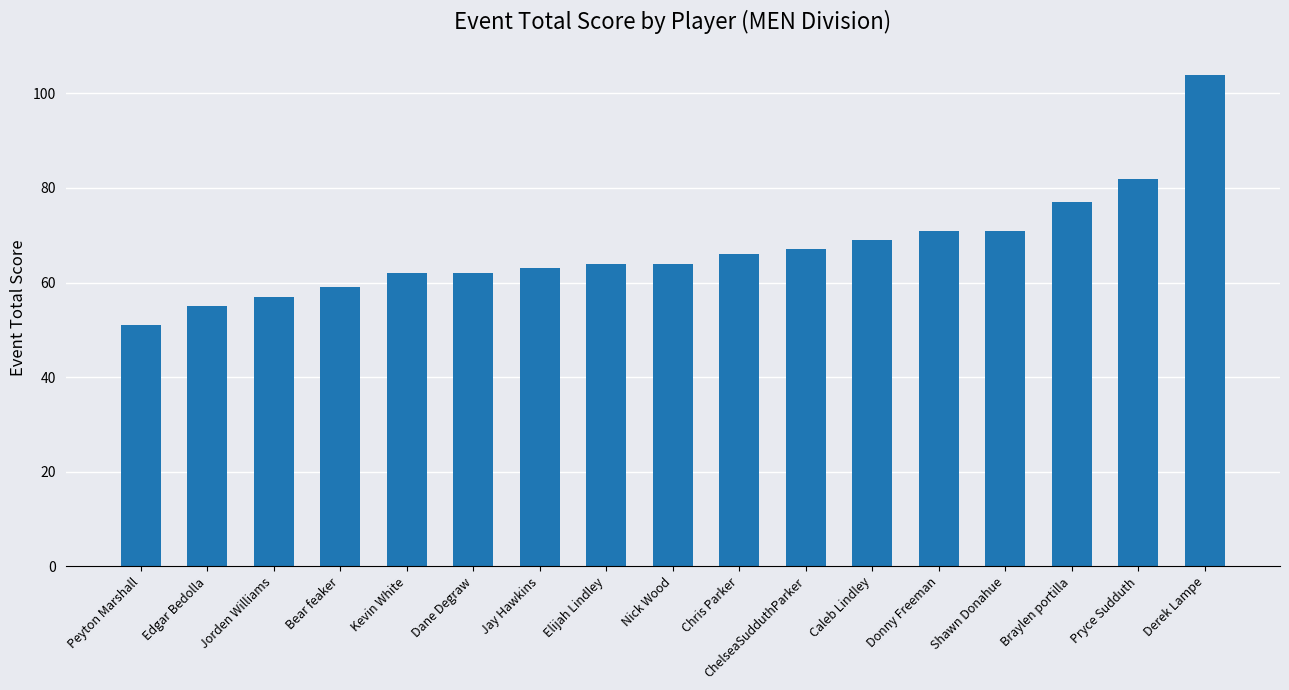

The value at Donny Freeman is 71. True or false?

True